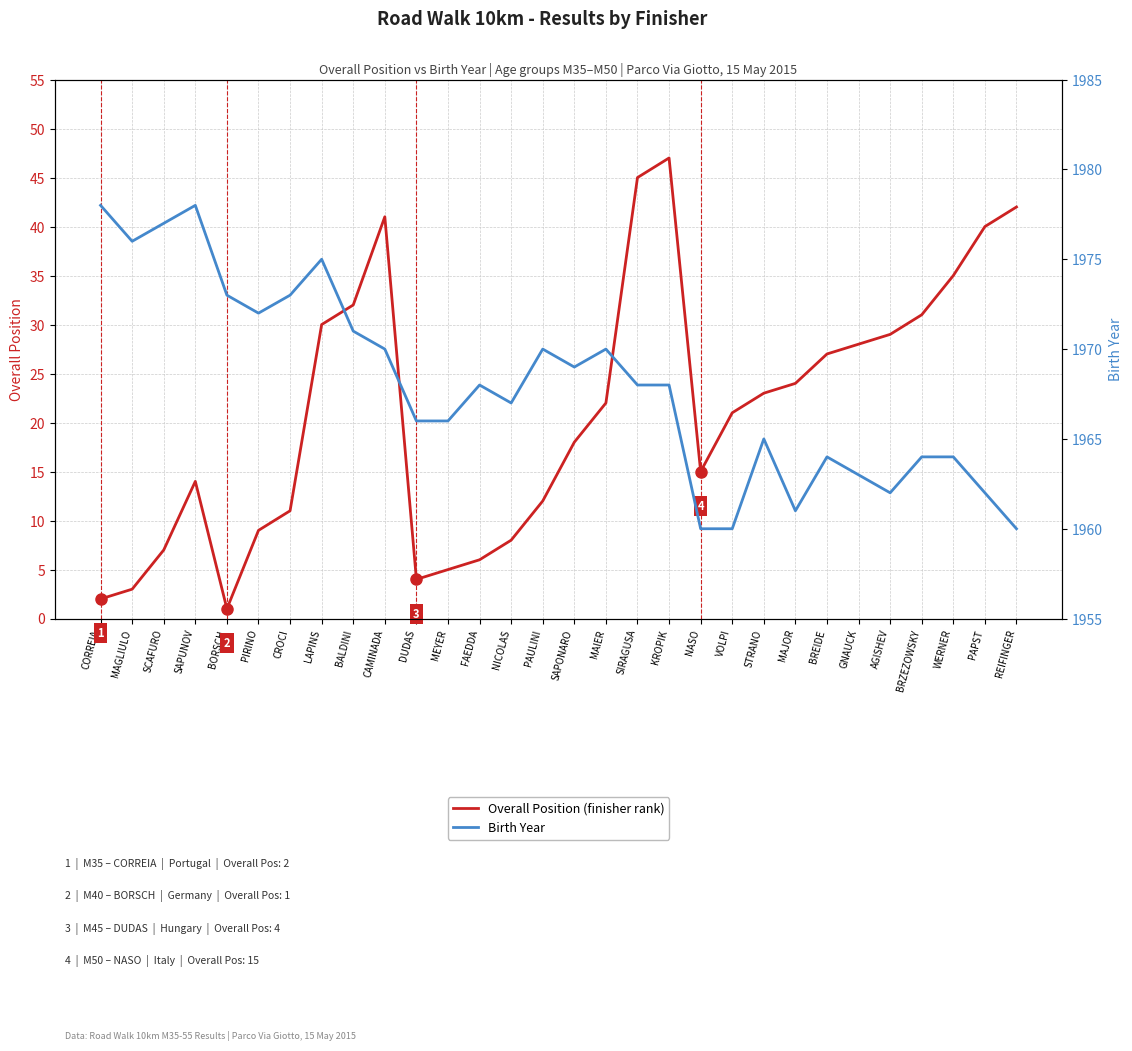

What is the lowest value of the Birth Year series?

1960